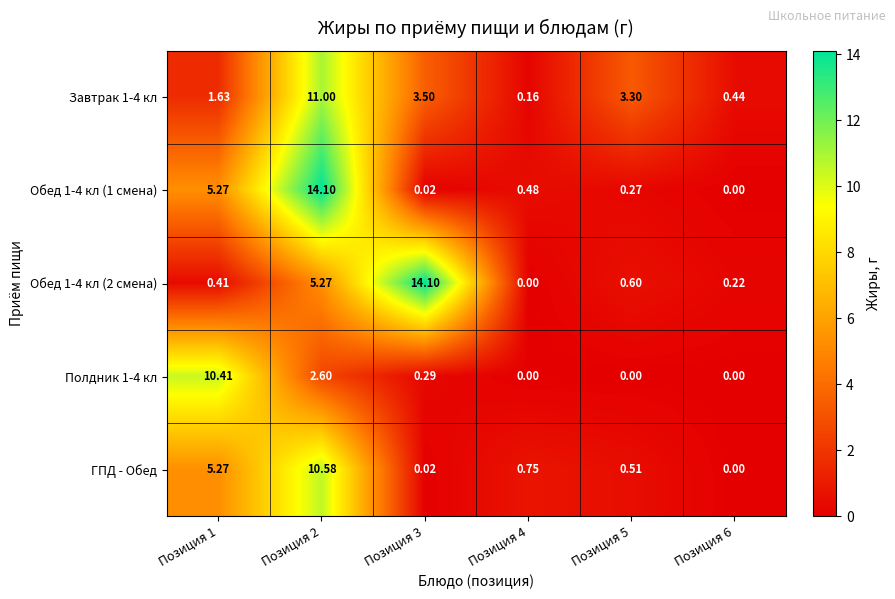

What is the total value across all series at Позиция 3?

17.9